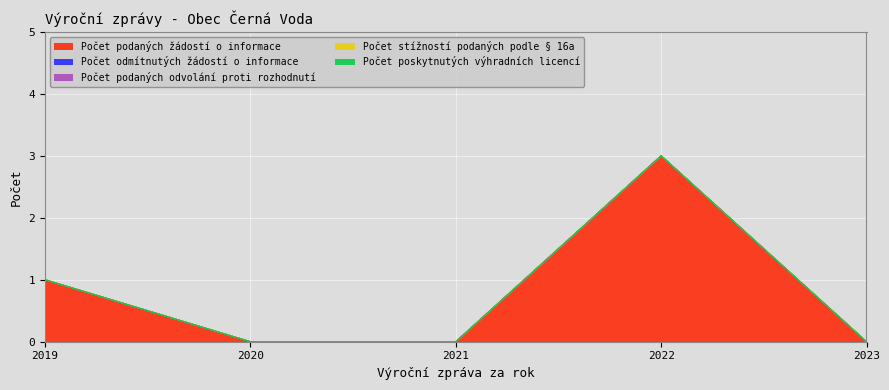

Reading right to left, what are all the values shown in this chart?

Počet podaných žádostí o informace: 0	3	0	0	1
Počet odmítnutých žádostí o informace: 0	0	0	0	0
Počet podaných odvolání proti rozhodnutí: 0	0	0	0	0
Počet stížností podaných podle § 16a: 0	0	0	0	0
Počet poskytnutých výhradních licencí: 0	0	0	0	0